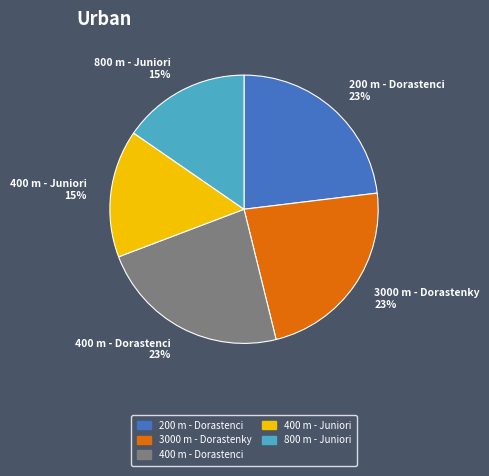

How many segments does this pie chart have?

5